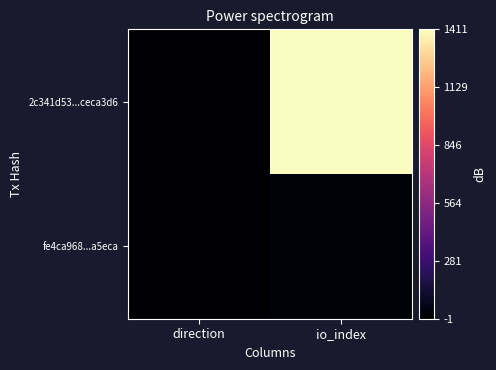

How many data points does each series have?

2